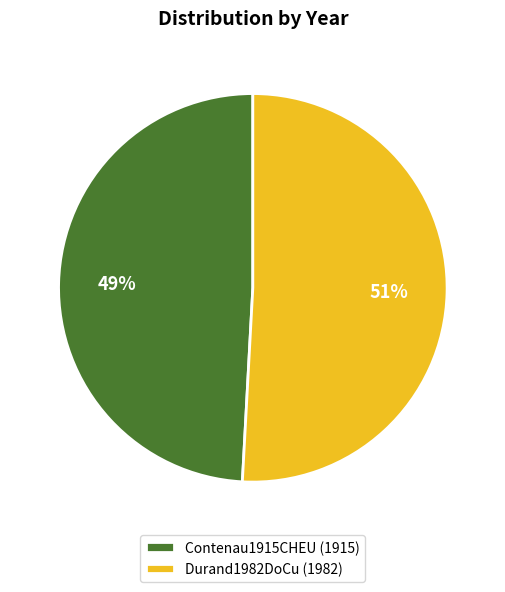

Which slice represents more than half of the pie?

Durand1982DoCu